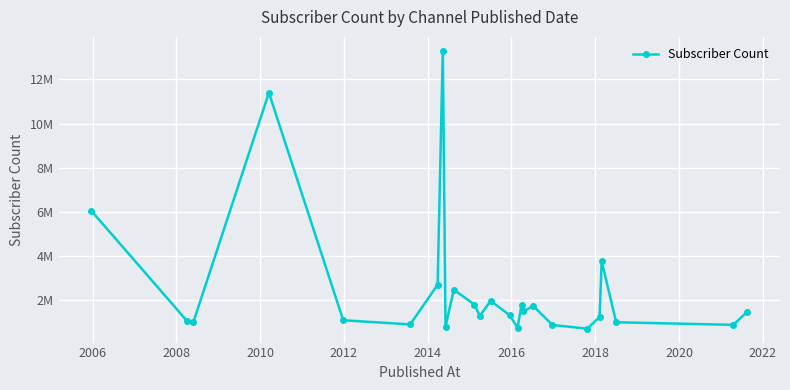

Does the chart have visible grid lines?

Yes